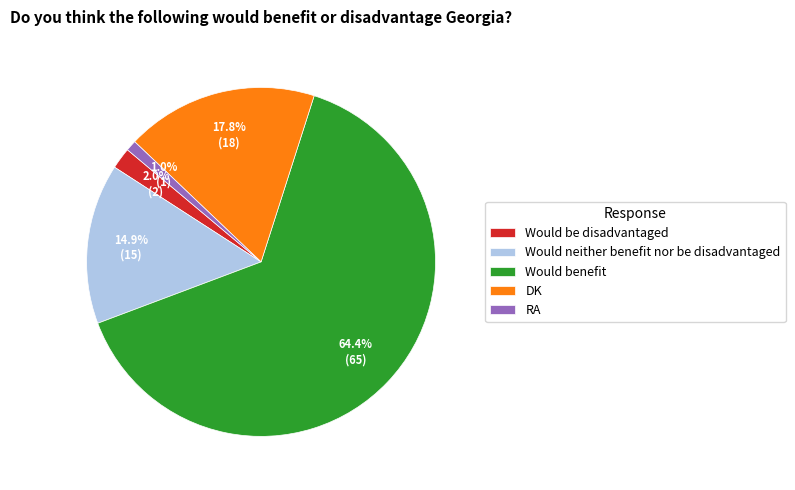

How many segments does this pie chart have?

5